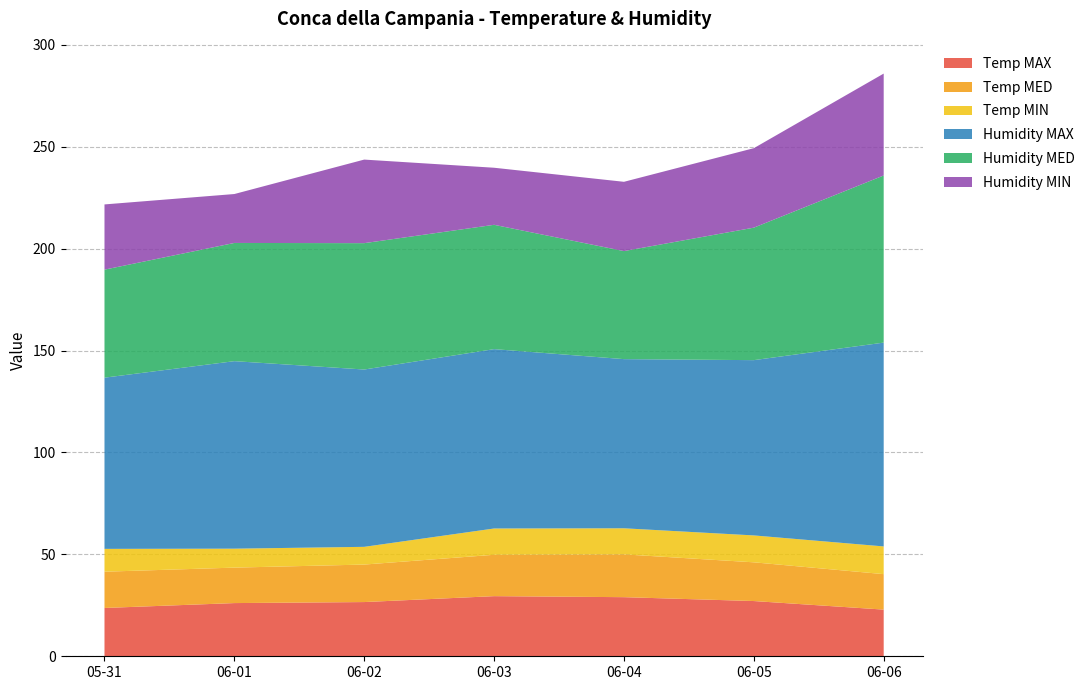

Reading left to right, what are all the values shown in this chart?

Temp MAX: 23.7	26.1	26.6	29.5	29.0	27.1	22.9
Temp MED: 17.8	17.4	18.4	20.3	21.0	19.0	17.4
Temp MIN: 11.2	9.3	8.7	12.9	12.8	13.2	13.6
Humidity MAX: 84.0	92.0	87.0	88.0	83.0	86.0	100.0
Humidity MED: 53.0	58.0	62.0	61.0	53.0	65.0	82.0
Humidity MIN: 32.0	24.0	41.0	28.0	34.0	39.0	50.0